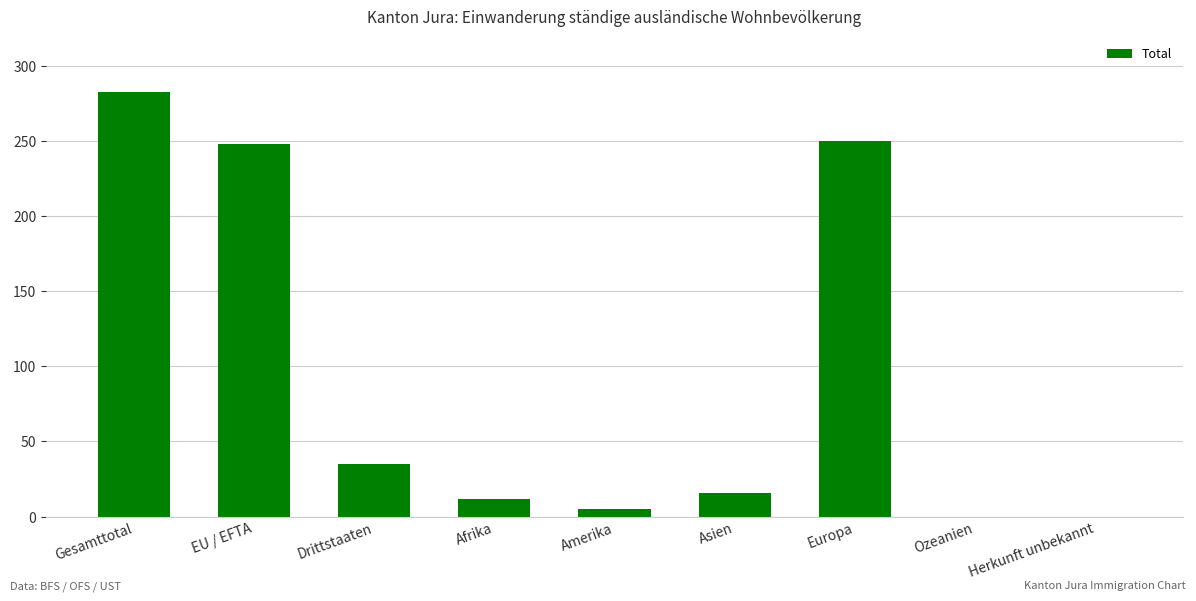

What is the greatest value displayed?

283